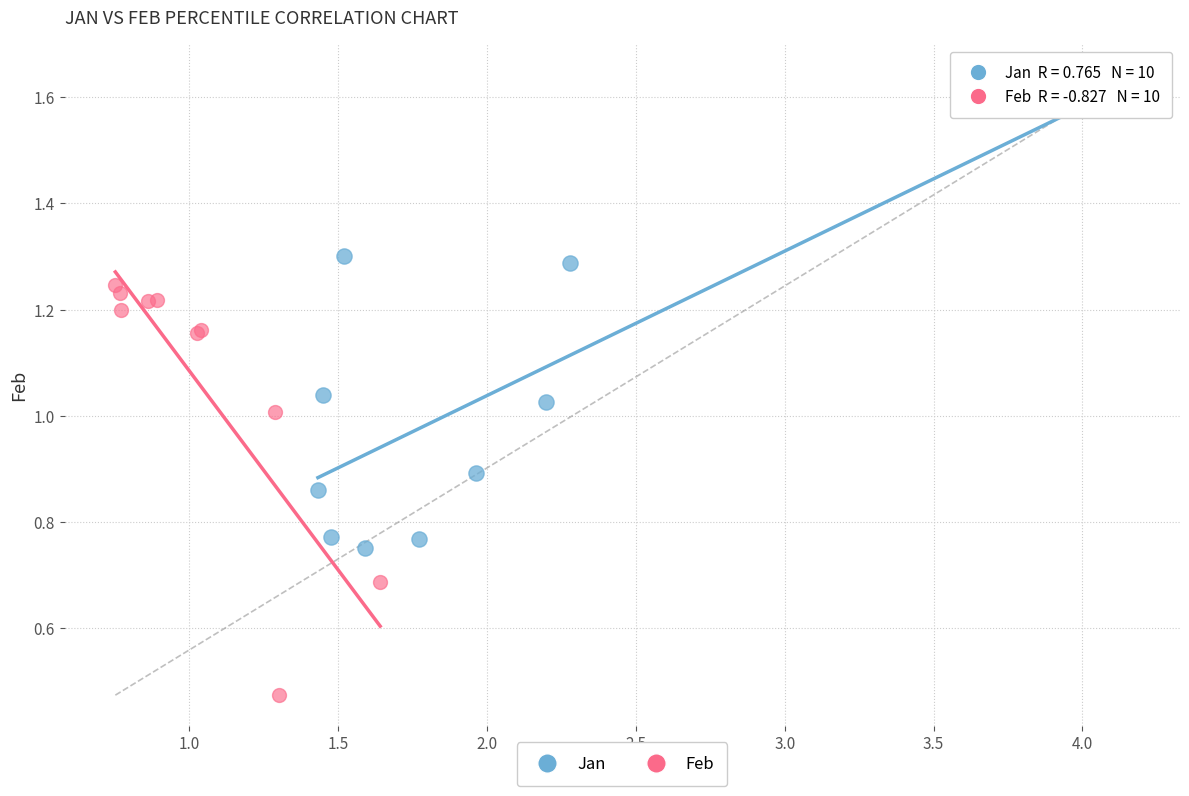

Which series has the widest spread of Y values?

Jan